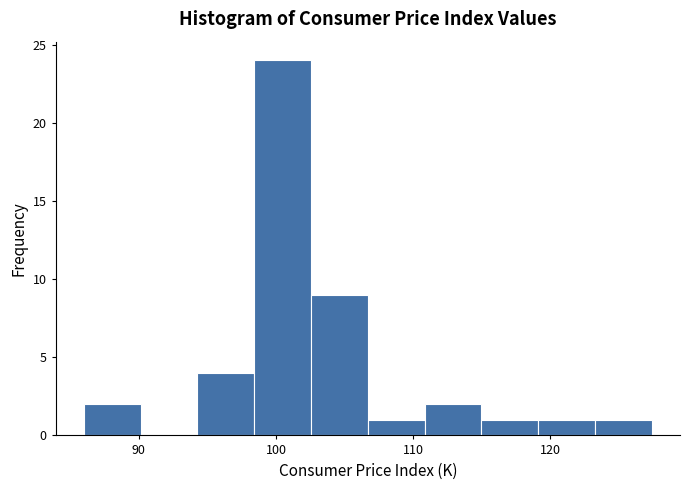

Which range on the x-axis has the tallest bar?

98 to 103